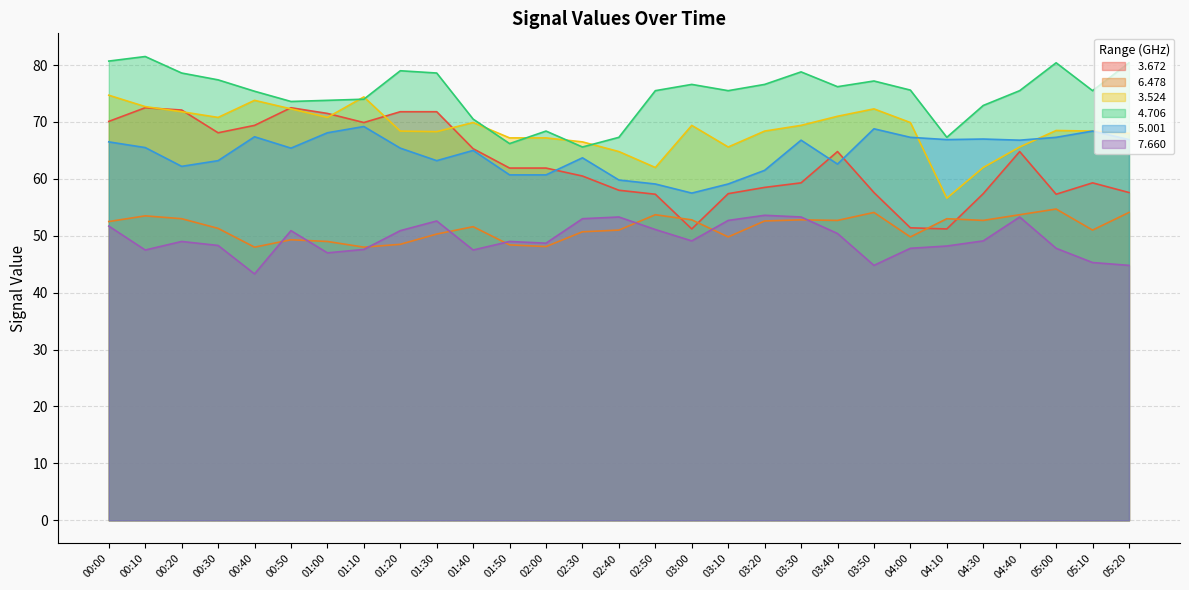

What is the average value of the   3.672 series?

62.8